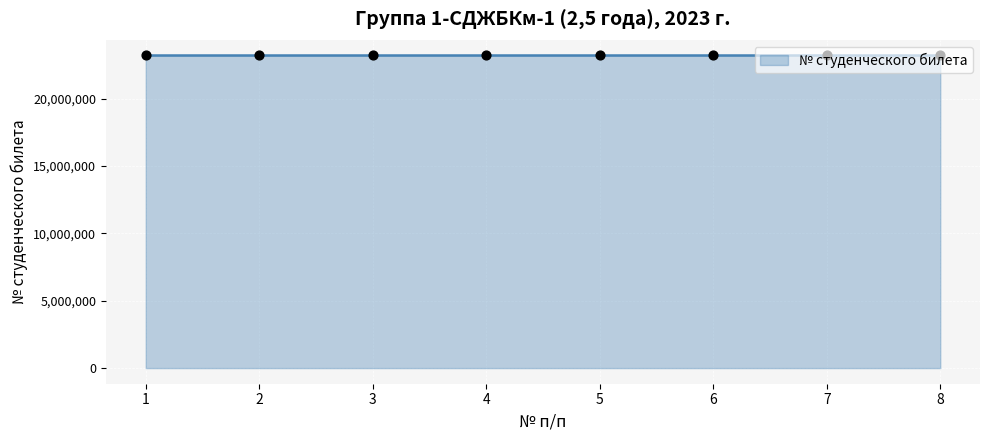

What is the ratio of the value at 8 to the value at 7?

1.0